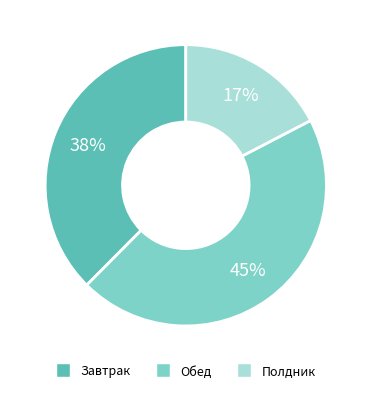

To the nearest percent, what is the combined percentage of Завтрак and Обед?

83%